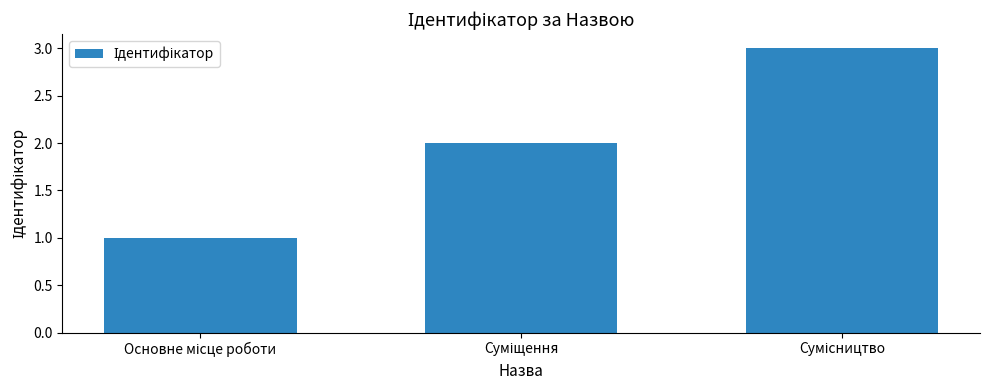

What is the sum of all values?

6